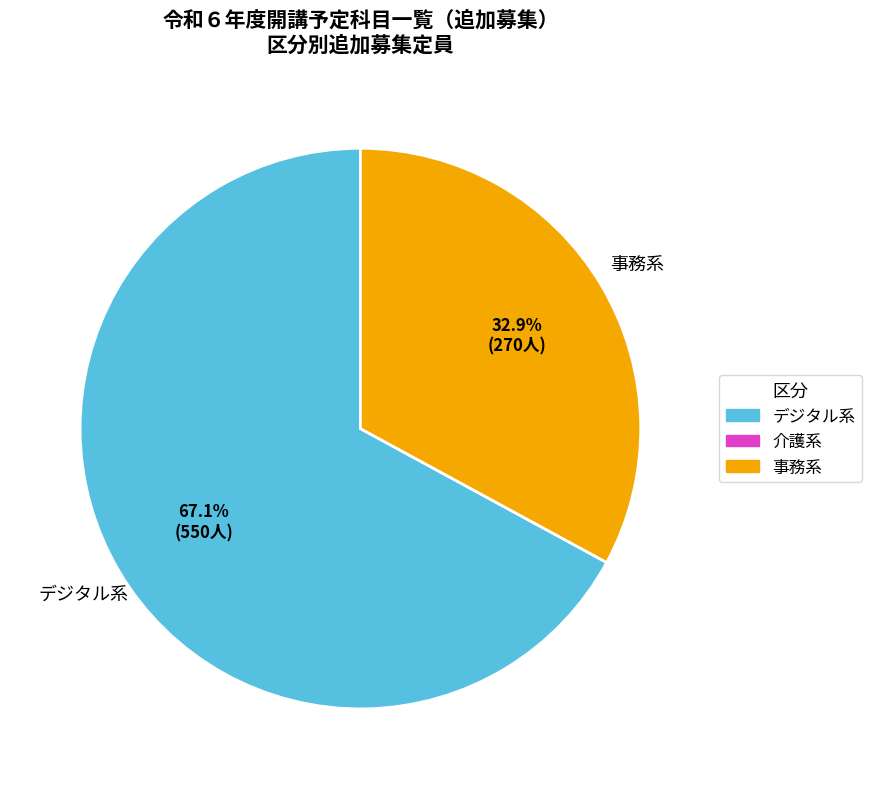

Does any single category account for the majority?

Yes